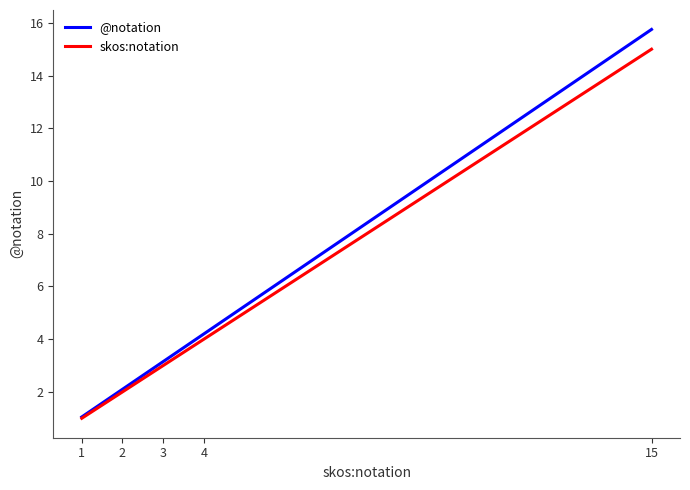

What is the maximum value shown in the chart?

15.8